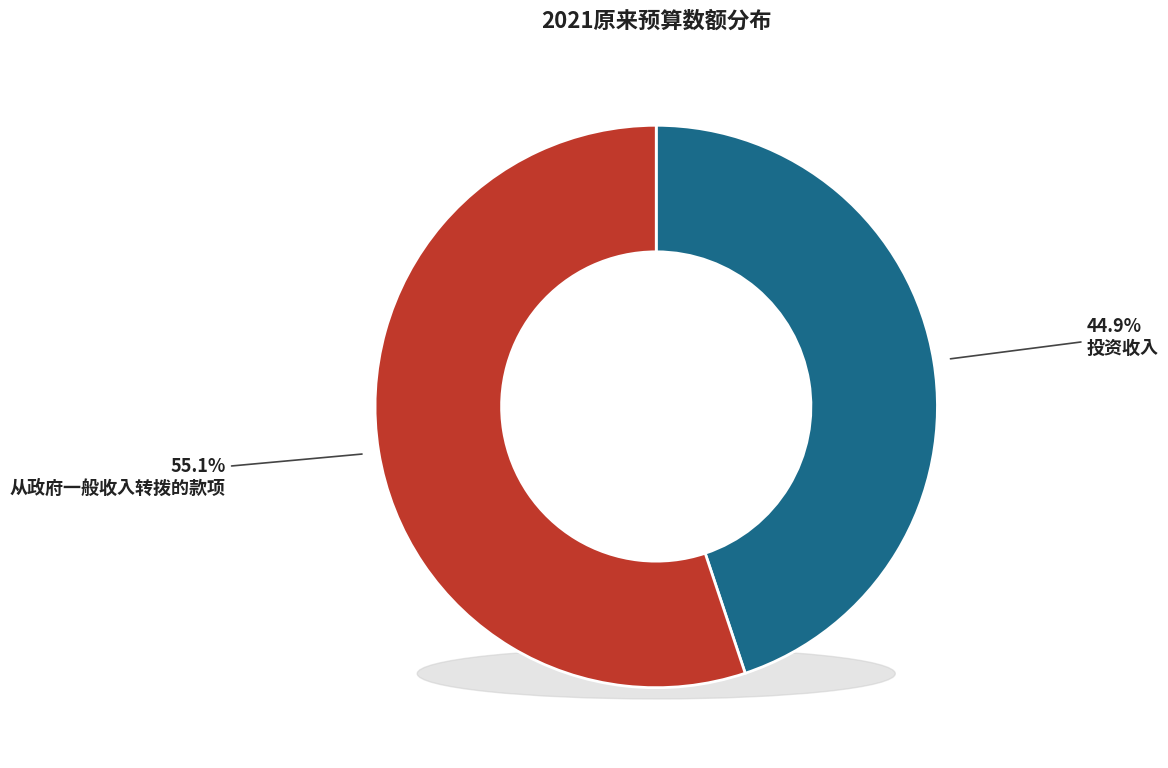

Is the sum of 投资收入 and 从政府一般收入转拨的款项 greater than half?

Yes